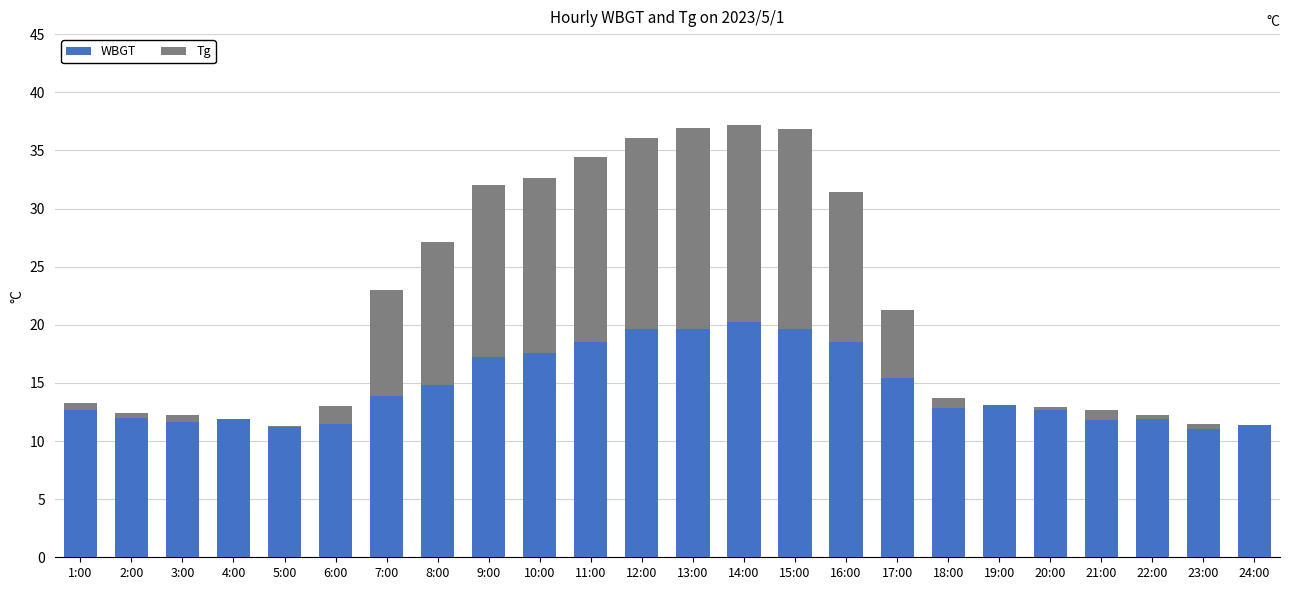

What is the maximum value shown in the chart?

20.2